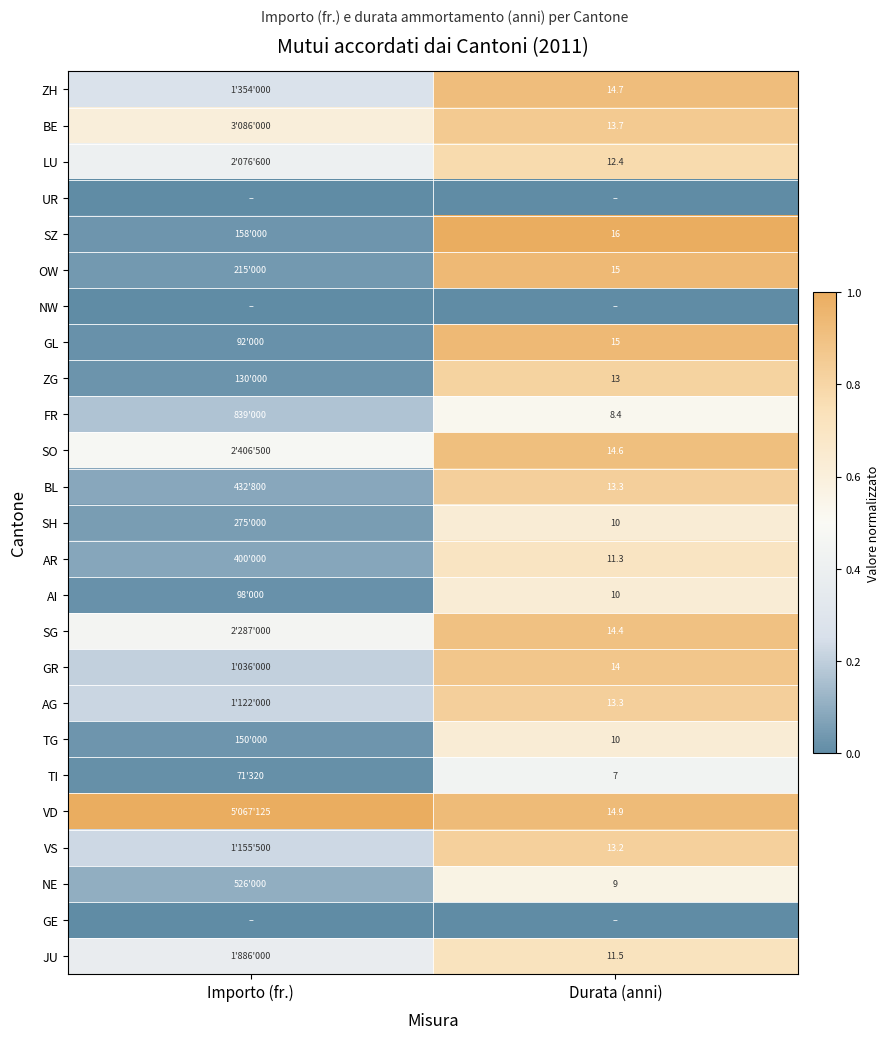

Which has a higher value, Importo (fr.) or Durata (anni)?

Durata (anni)